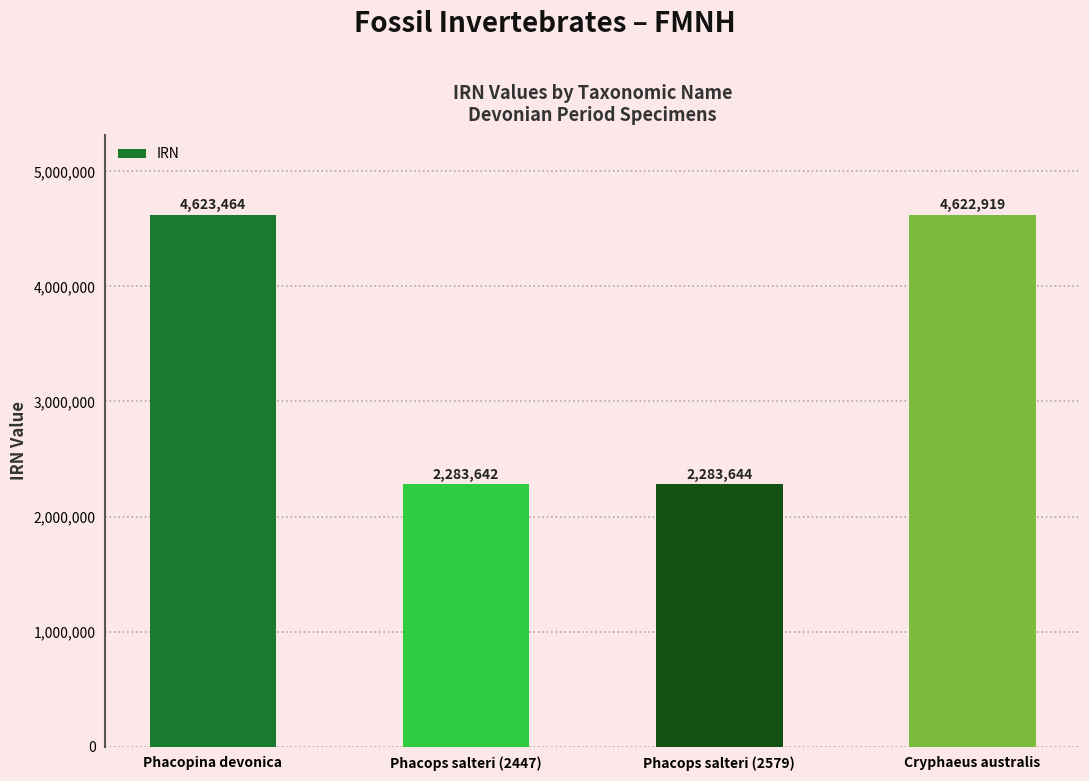

What position from the left is Phacops salteri (2579)?

3